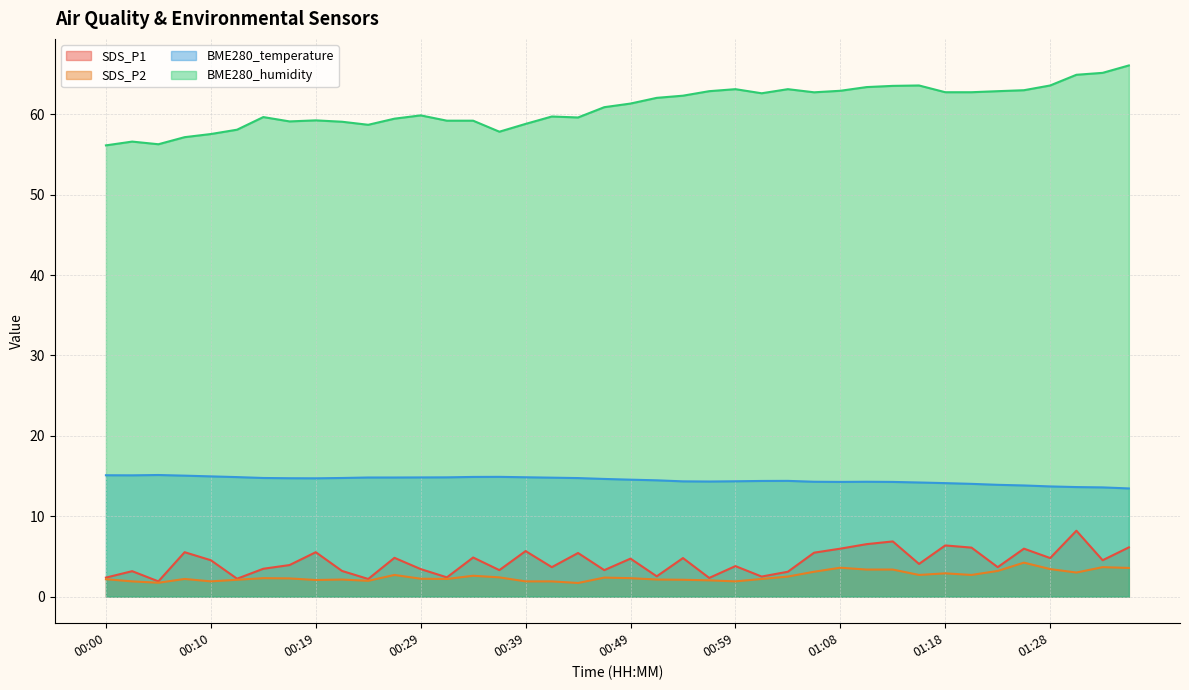

What are all the series names shown in the legend?

SDS_P1, SDS_P2, BME280_temperature, BME280_humidity